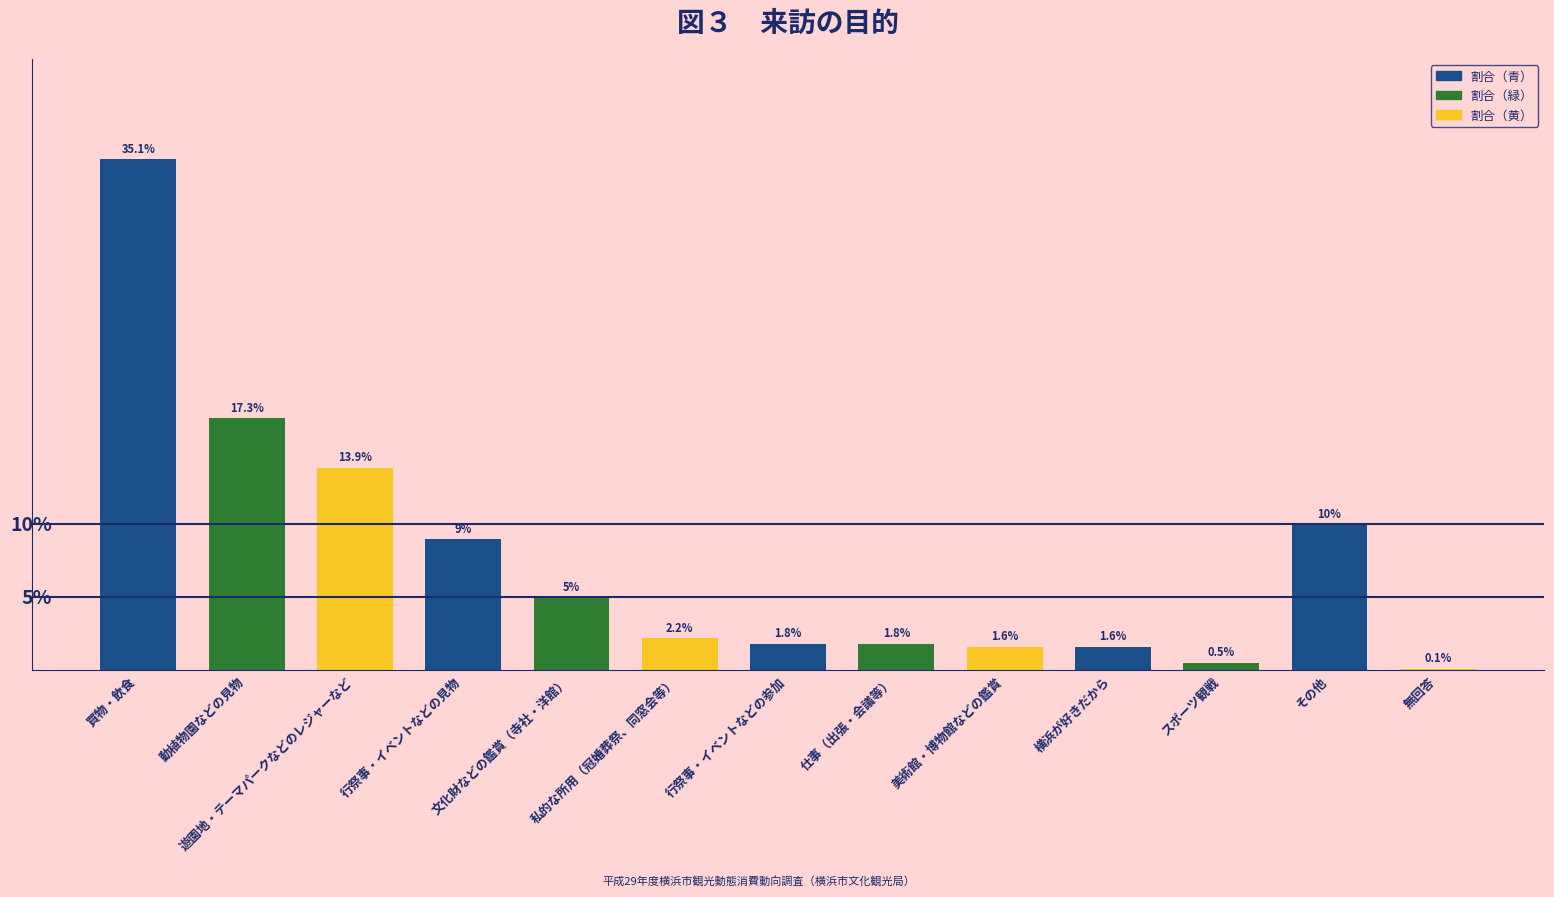

Are the bars horizontal?

No